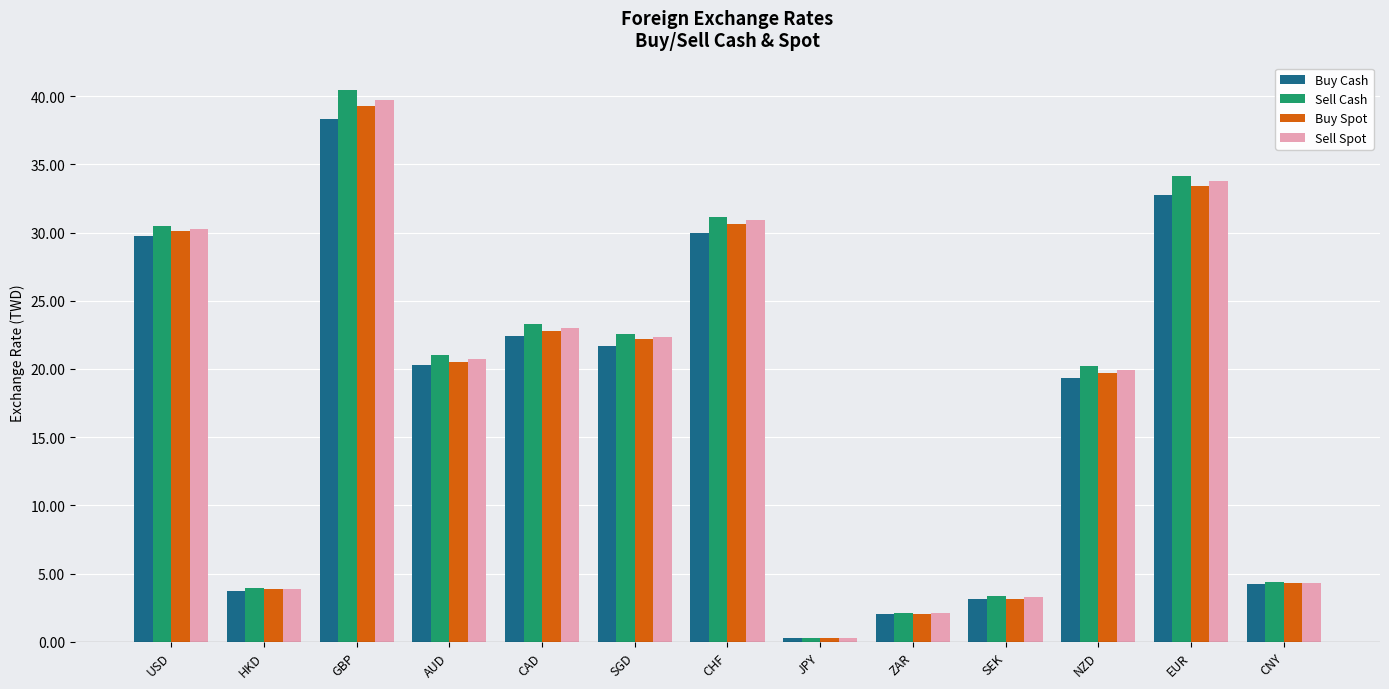

At which category does the chart reach its minimum across all series?

JPY